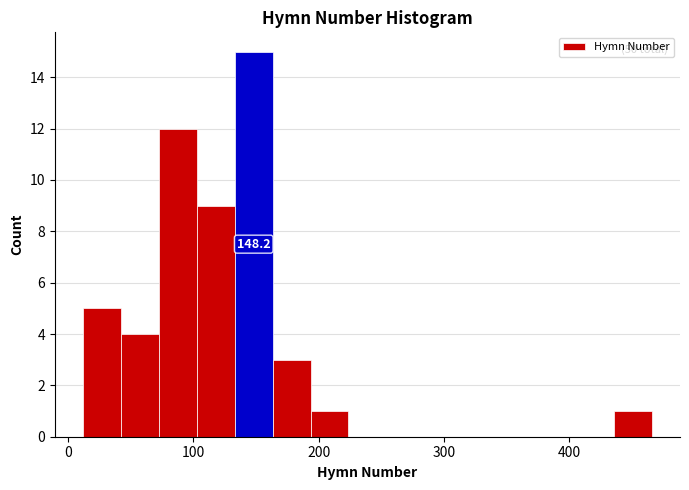

Read against the x-axis, roughly where is the centre of the tallest bar?

150